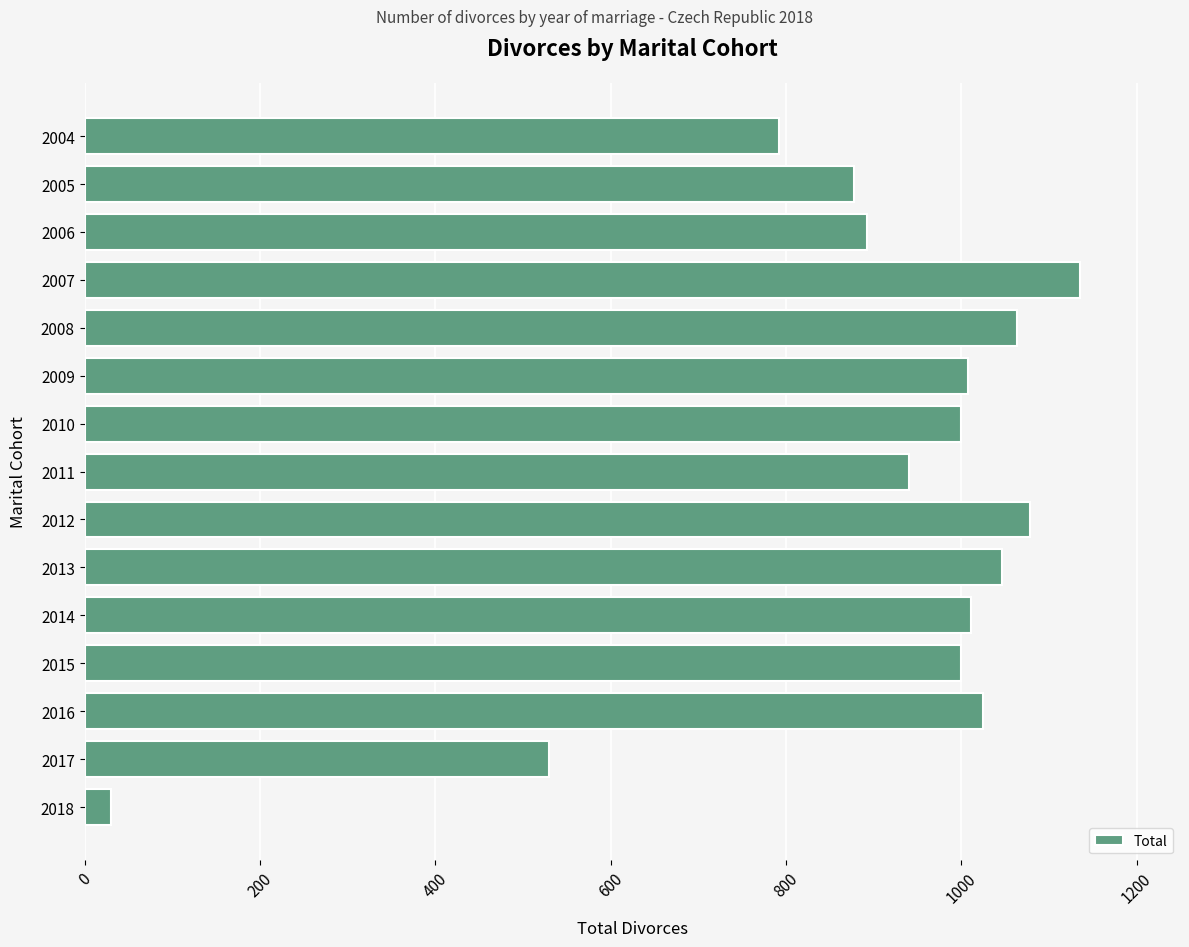

Which has a higher value, 2008 or 2018?

2008